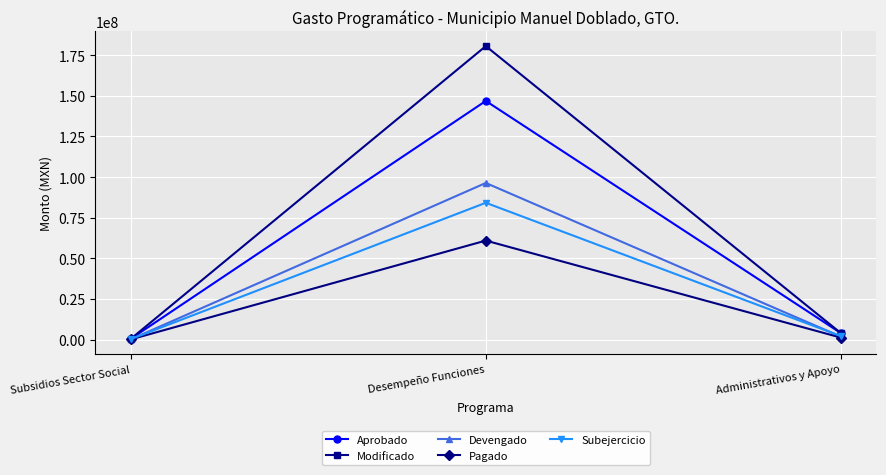

Rank the series by their maximum value, from lowest to highest.

Pagado, Subejercicio, Devengado, Aprobado, Modificado